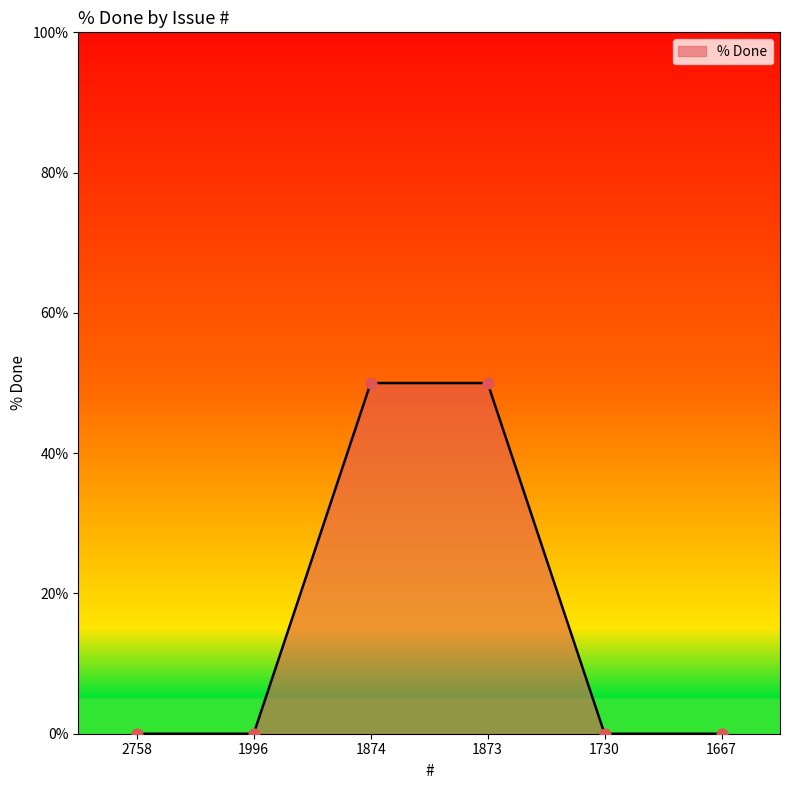

Between 1874 and 1667, which is larger?

1874